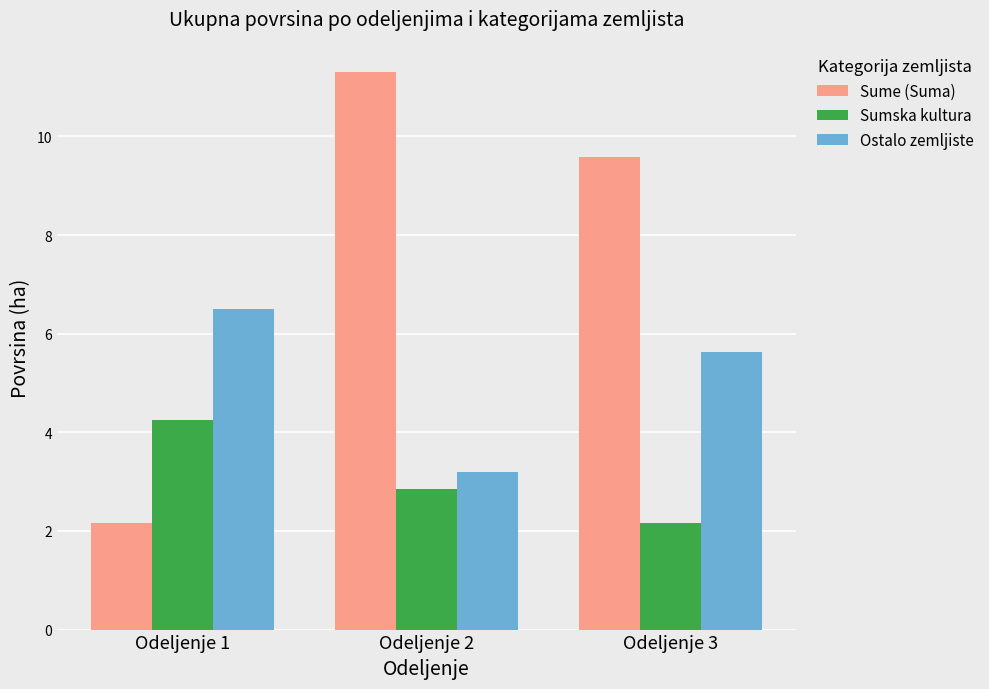

What is the average value of the Sumska kultura series?

3.1